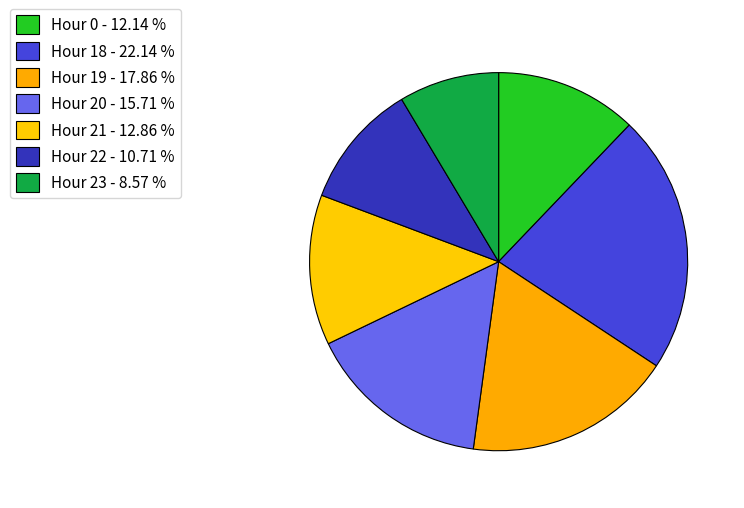

How many slices are in this pie chart?

7